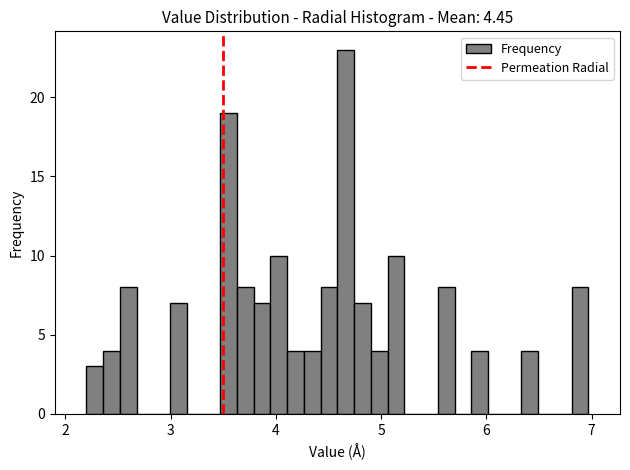

Read against the x-axis, roughly where is the centre of the tallest bar?

4.7